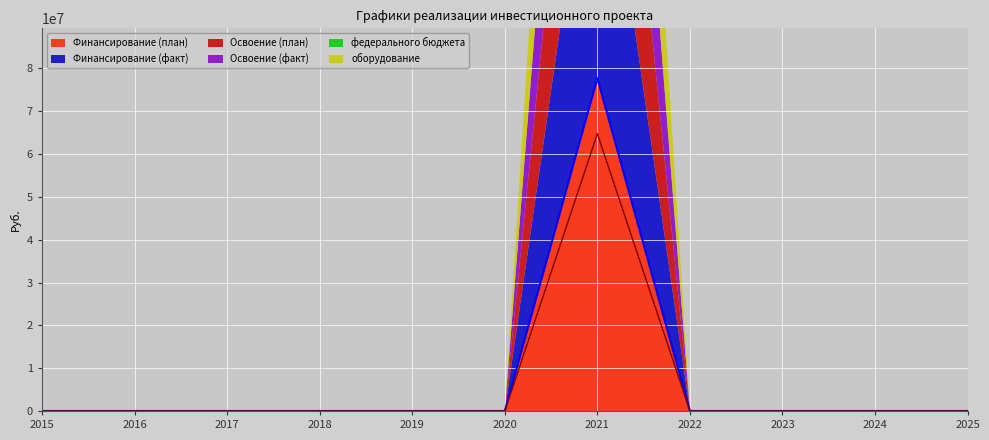

What is the highest value of the Освоение (план) series?

64766676